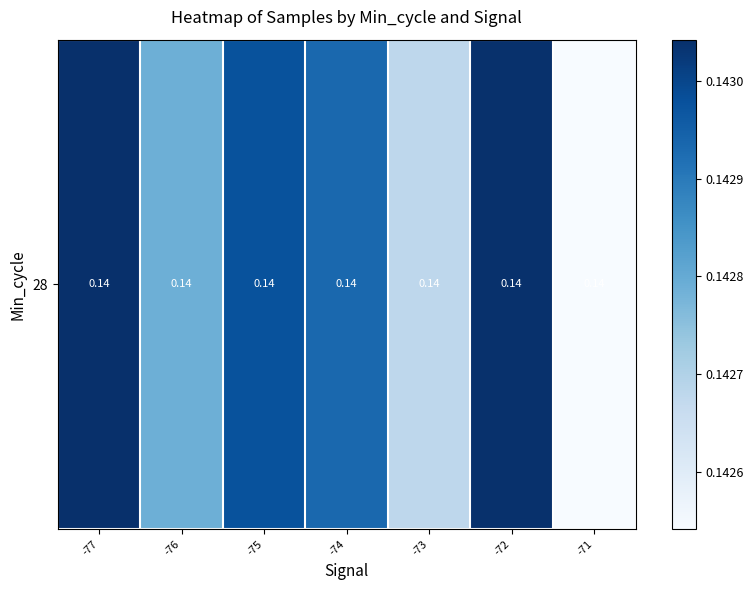

What is the sum of the values at -71 and -74?

0.3